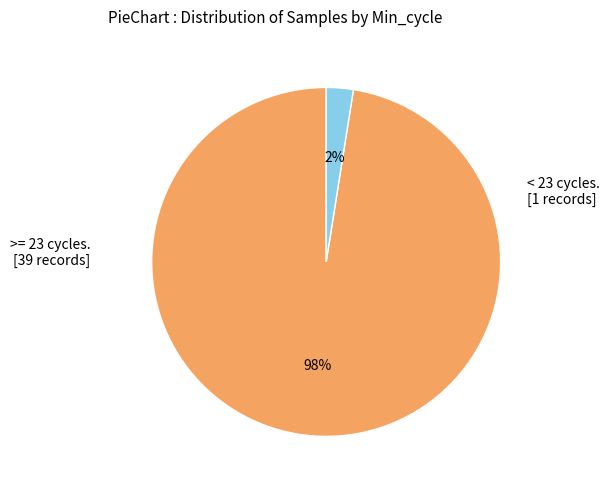

Is there any slice that represents more than half of the pie?

Yes